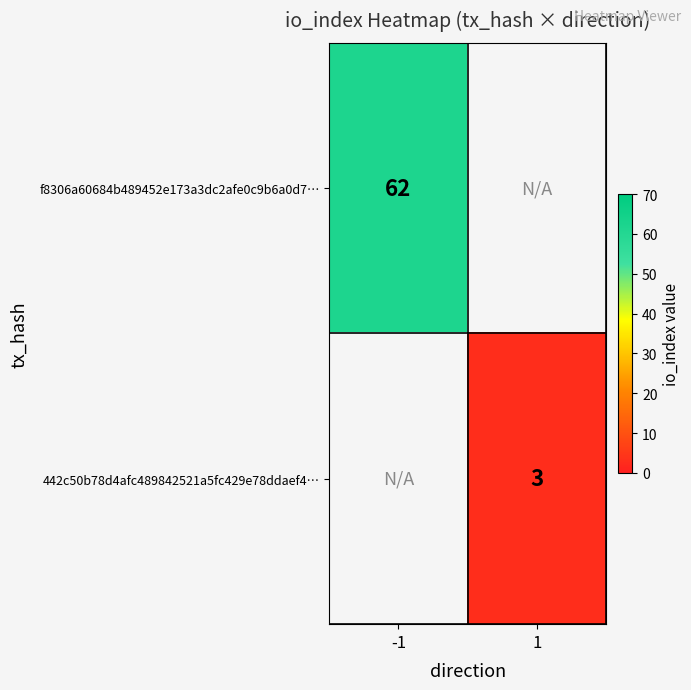

At how many categories does at least one series exceed 58?

1